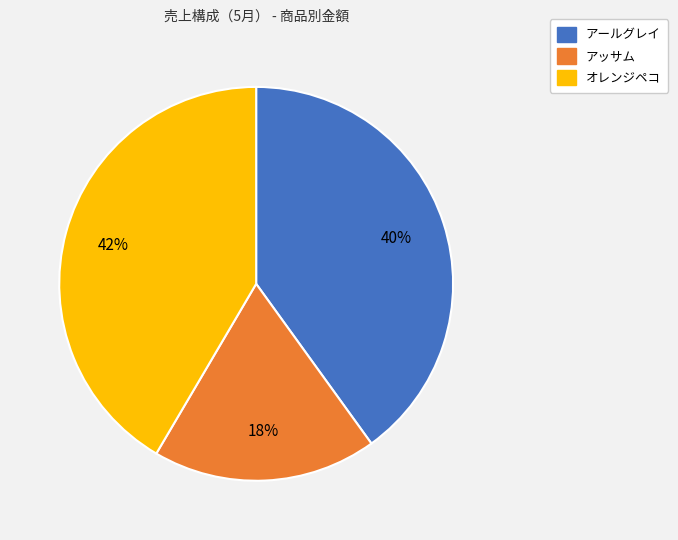

Combined, do アッサム and アールグレイ account for over 50%?

Yes